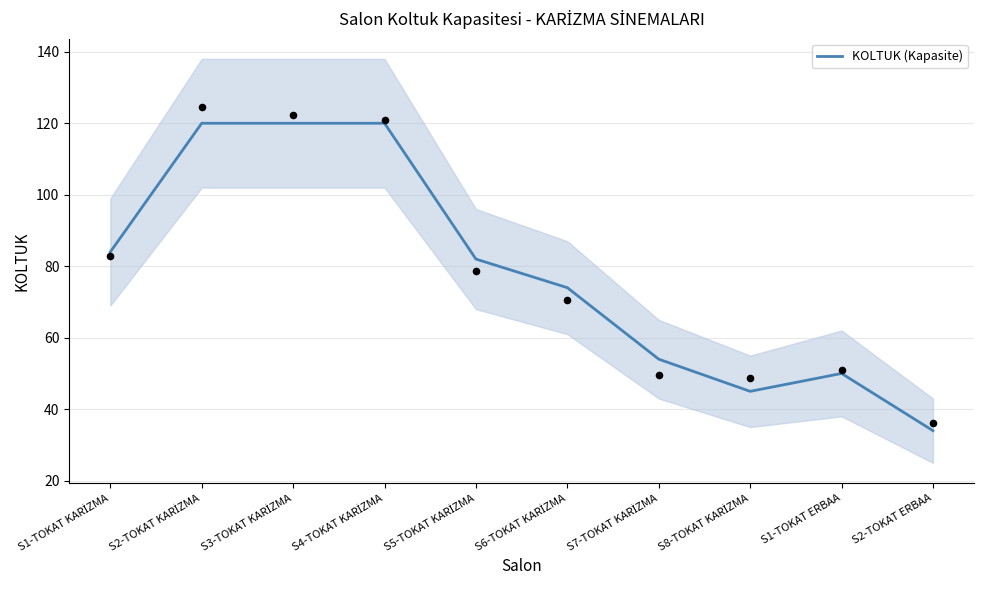

Which has a higher value, S6-TOKAT KARİZMA or S8-TOKAT KARİZMA?

S6-TOKAT KARİZMA